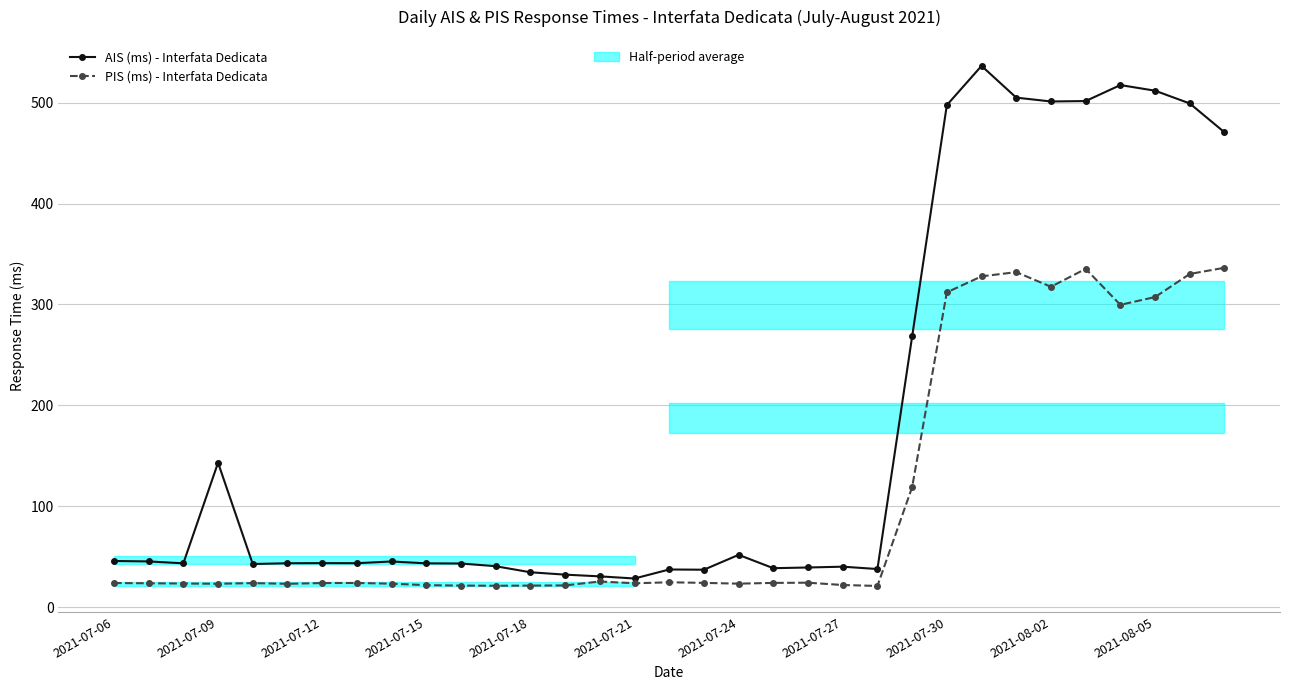

What is the sum of all PIS (ms) - Interfata Dedicata values?

3548.8